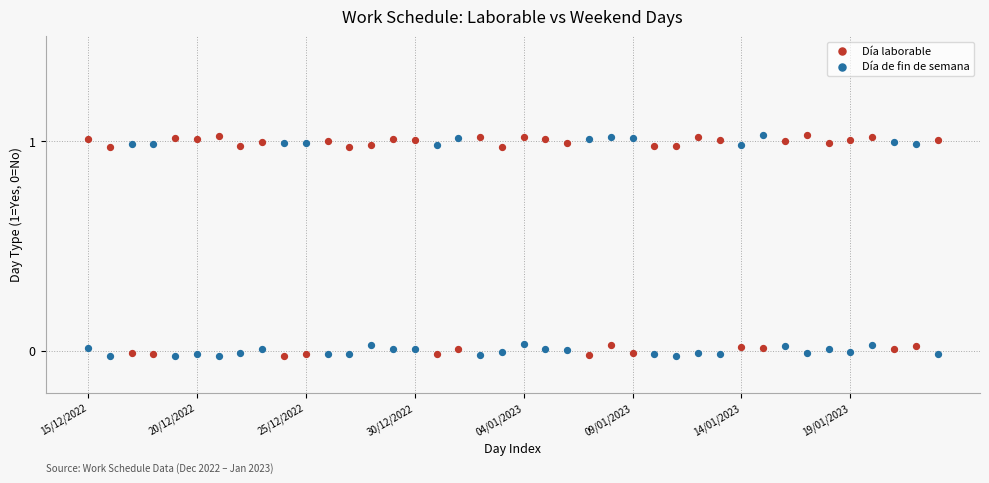

Across all data points, what is the range of Y values (max minus min)?

1.1